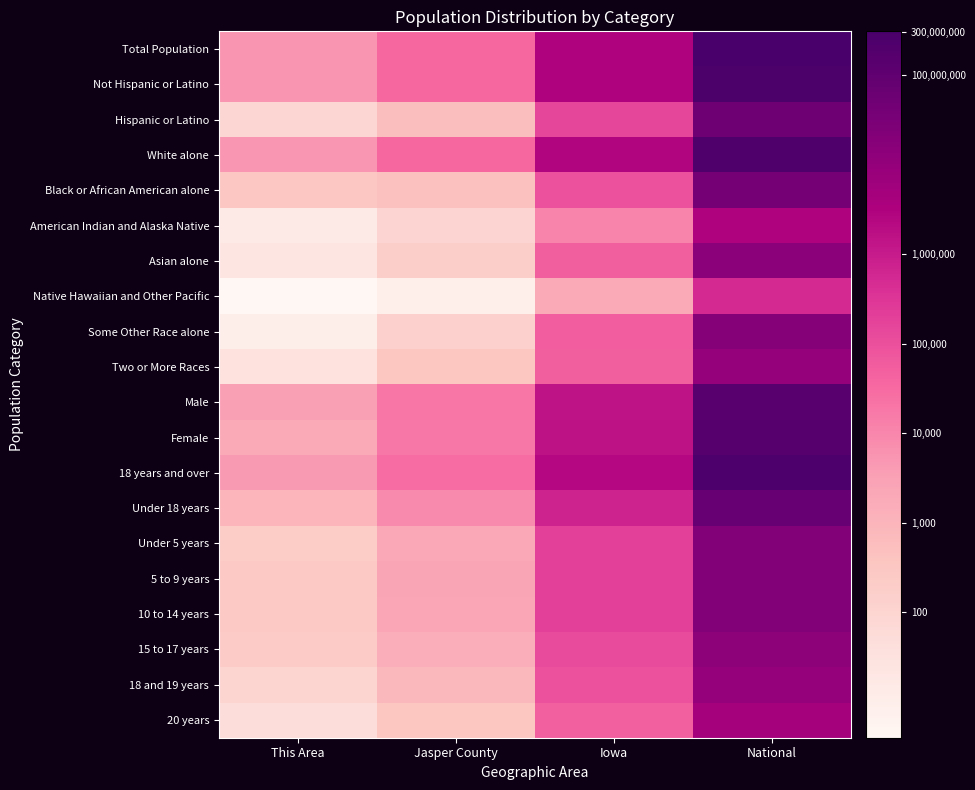

At how many categories does at least one series exceed 19?

1